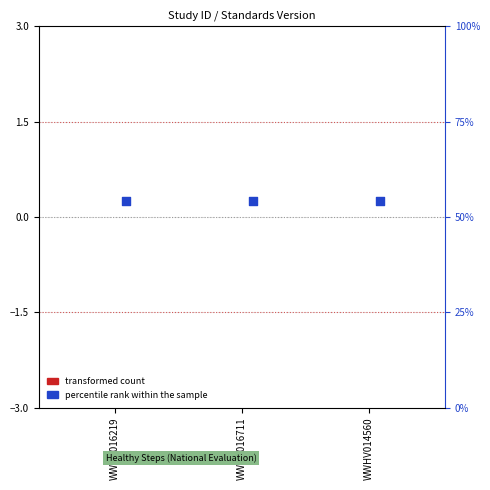

Which series reaches the minimum Y coordinate?

transformed count